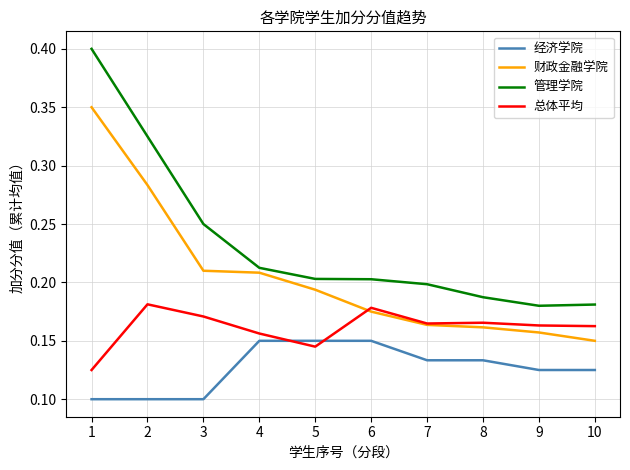

What is the greatest value displayed?

0.4